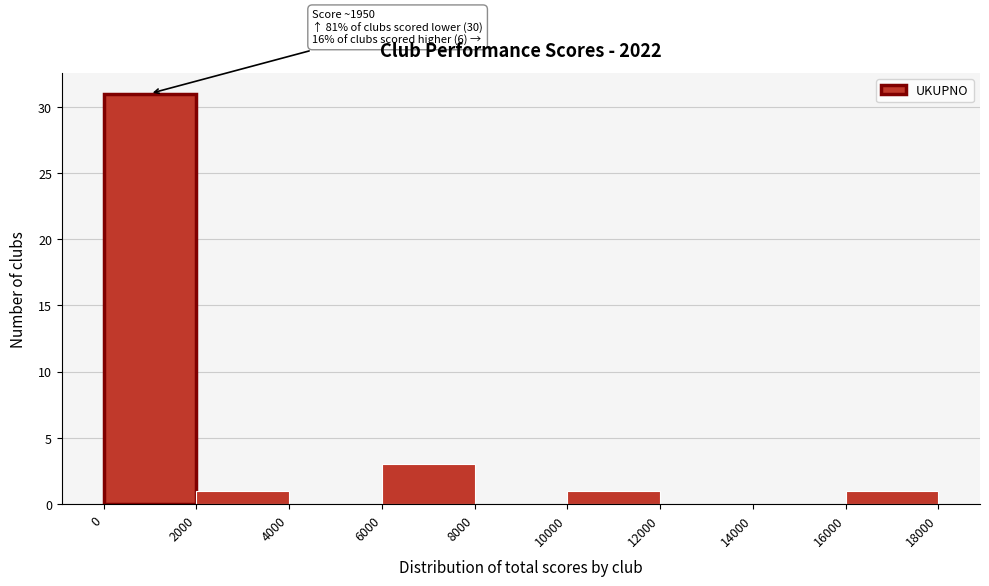

Which range on the x-axis has the tallest bar?

0 to 2000